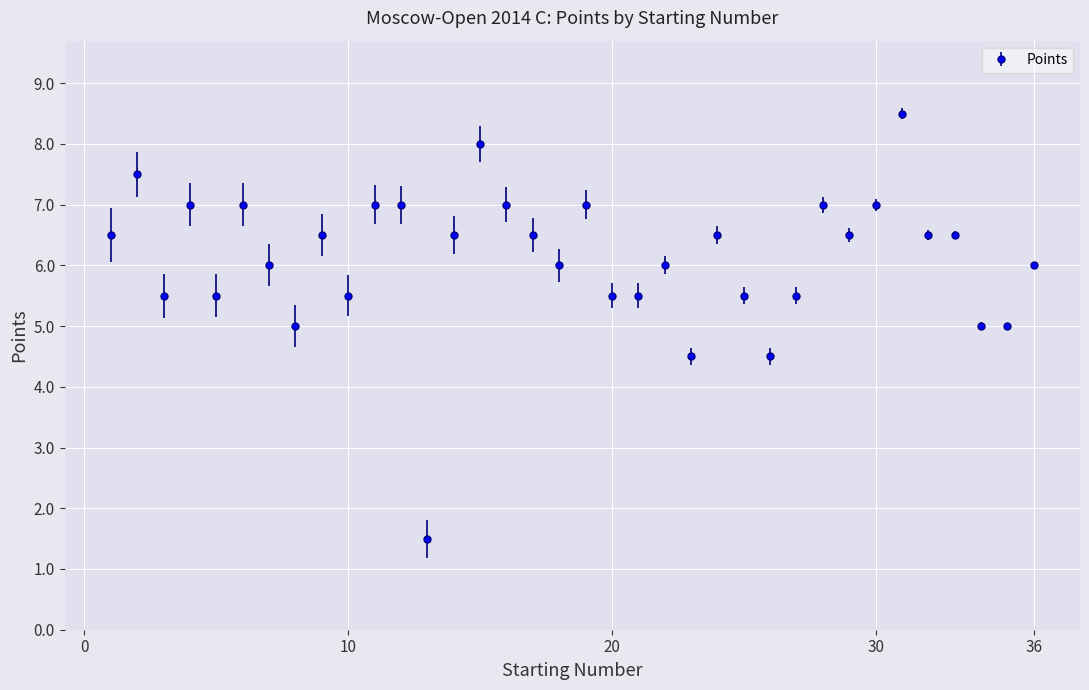

What is the value of the 19th point from the left?

7.0